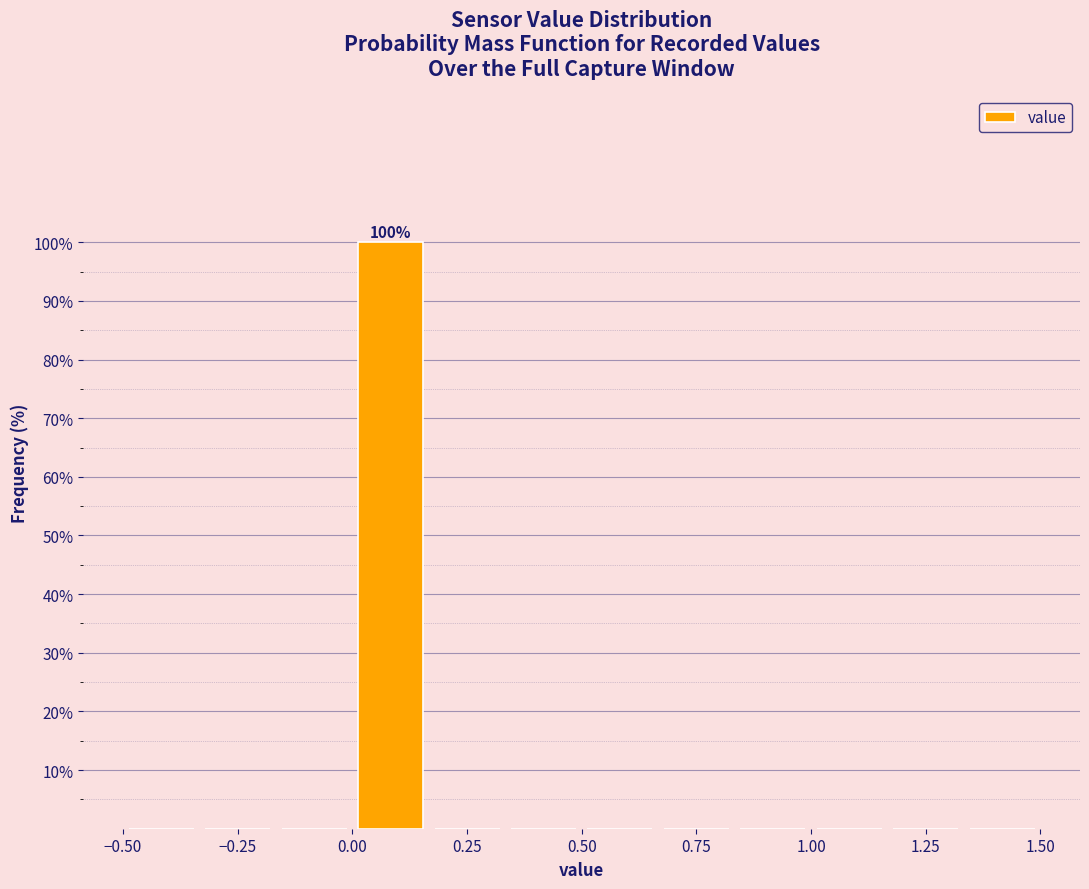

Around what value on the x-axis is the tallest bar? Give the approximate position of its centre, as read against the axis.

0.10